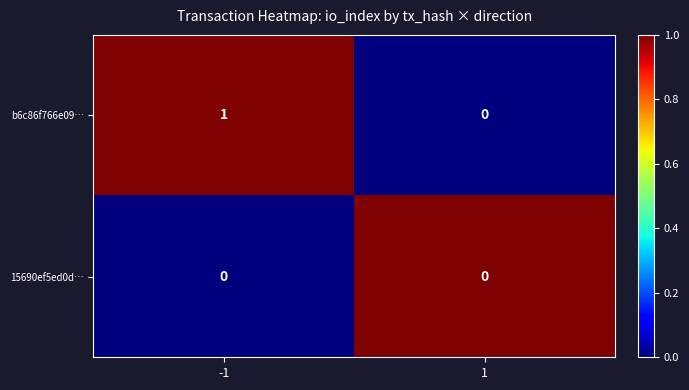

Which series has the largest range (max minus min)?

b6c86f766e09…